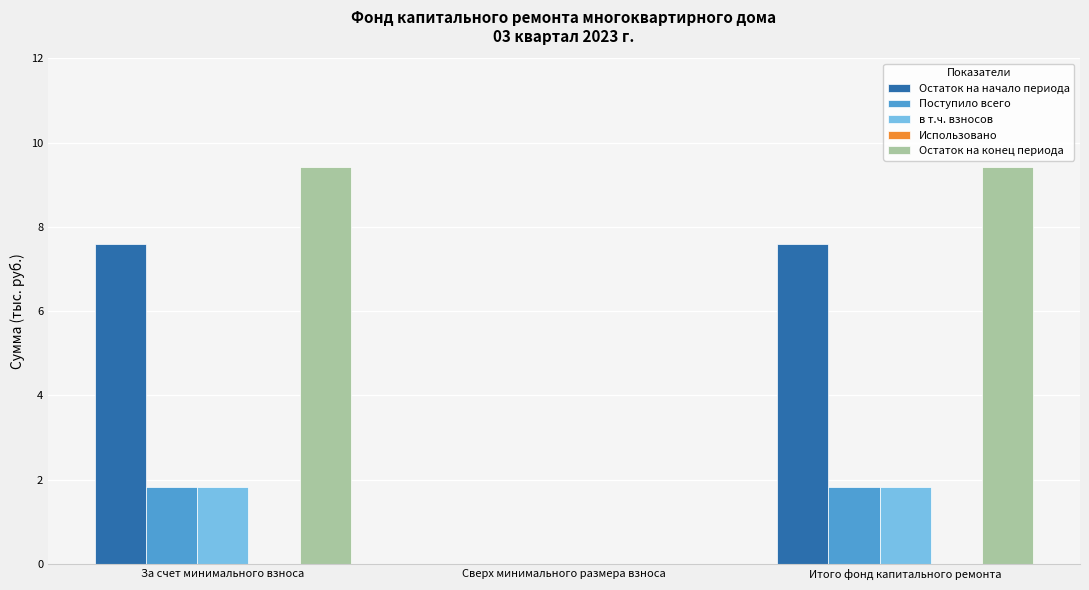

Where does the Остаток на начало периода series first go above 7?

За счет минимального взноса